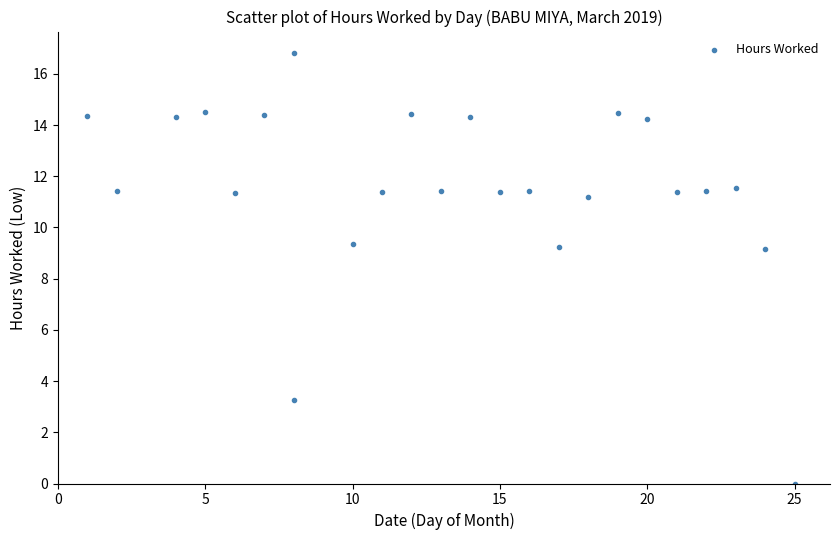

What is the range of X values (max minus min)?

24.0